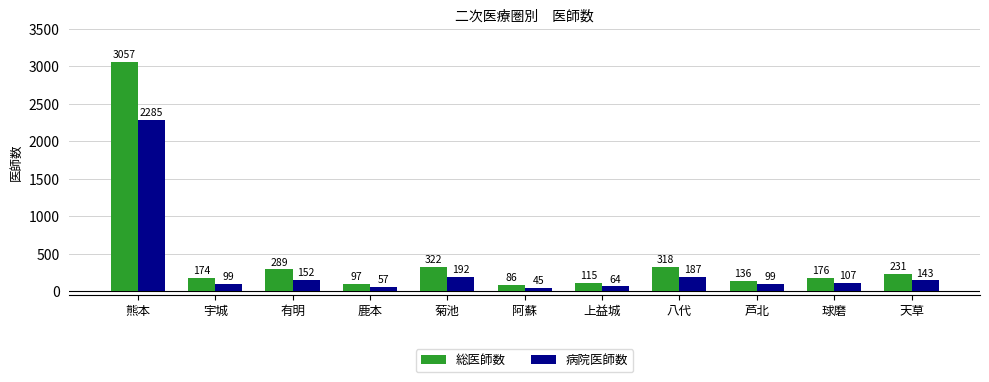

Reading right to left, what are all the values shown in this chart?

総医師数: 天草=231	球磨=176	芦北=136	八代=318	上益城=115	阿蘇=86	菊池=322	鹿本=97	有明=289	宇城=174	熊本=3057
病院医師数: 天草=143	球磨=107	芦北=99	八代=187	上益城=64	阿蘇=45	菊池=192	鹿本=57	有明=152	宇城=99	熊本=2285